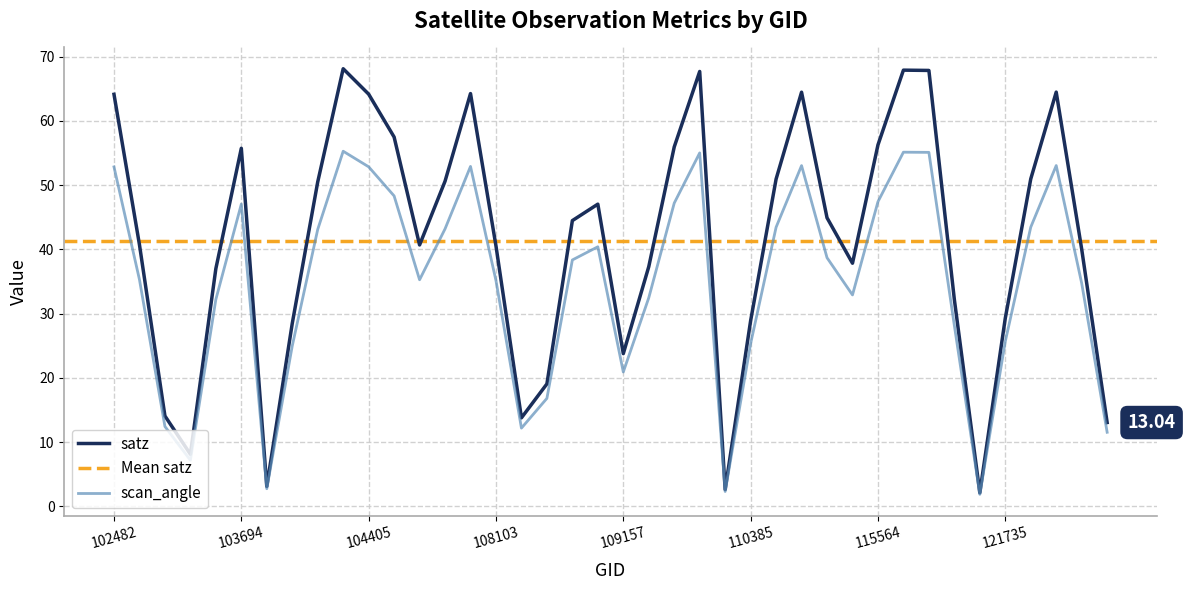

Does the chart have visible grid lines?

Yes